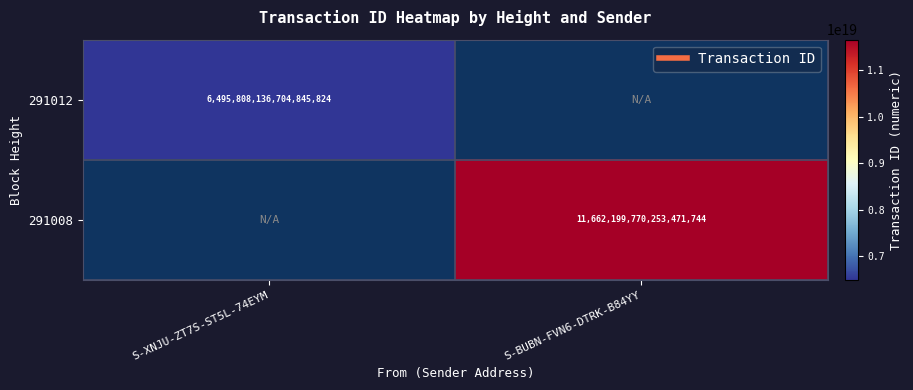

True or false: 291008 has a value of 11662199770253471744.0 at S-BUBN-FVN6-DTRK-B84YY.

True